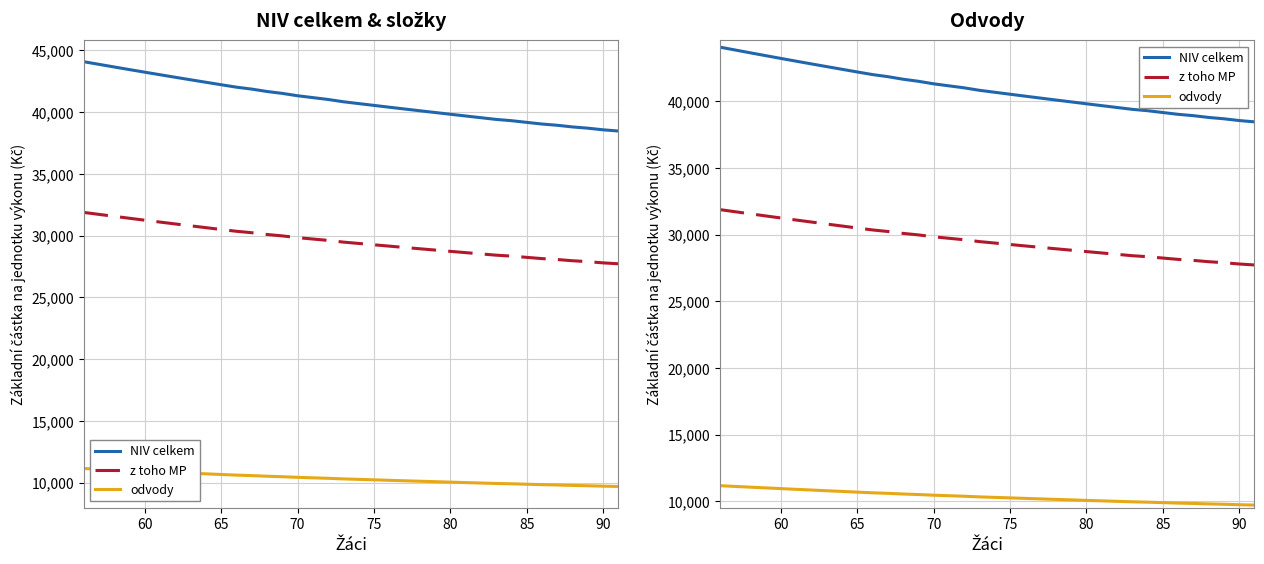

What is the value of the odvody point at the 15th from the left?

10444